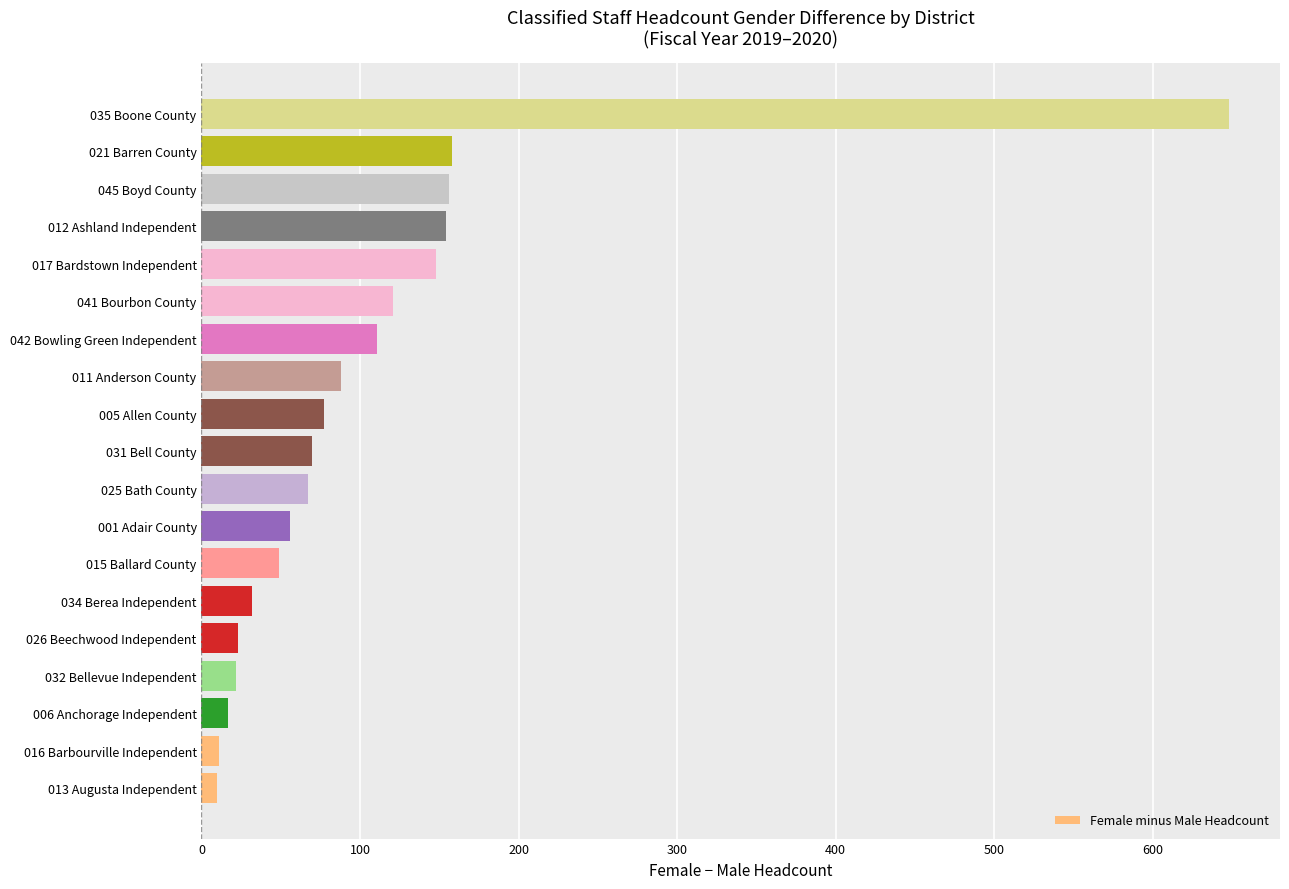

The chart shows a value of 23 at 026 Beechwood Independent. True or false?

True